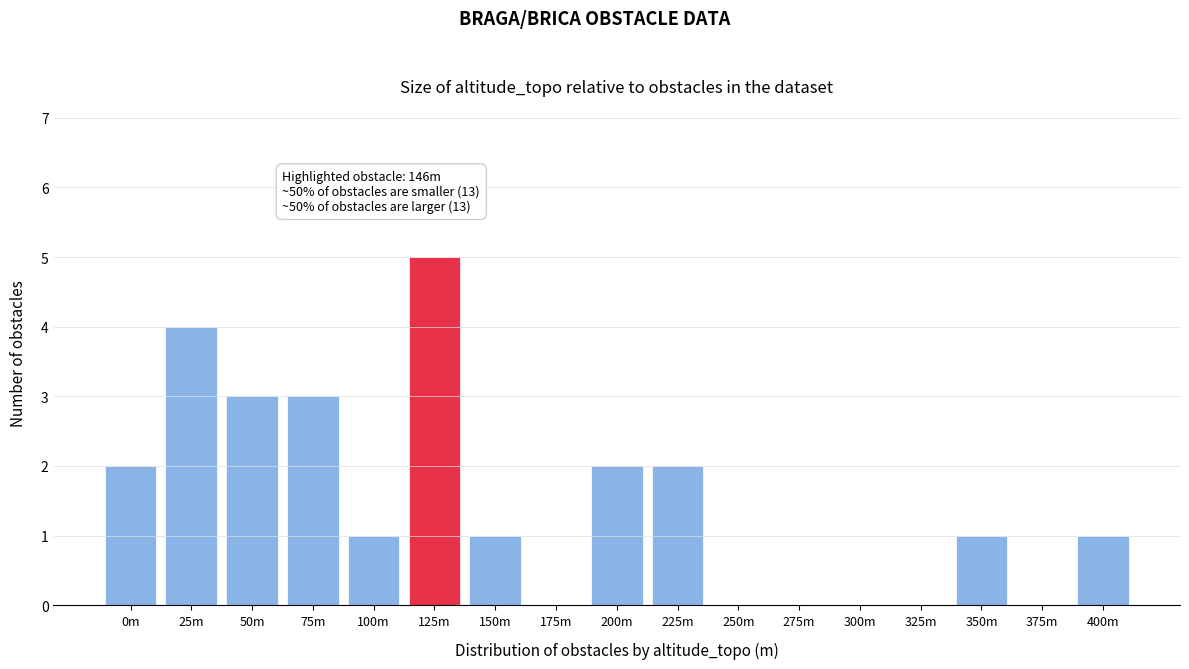

Reading left to right, list all the values displayed in this chart.

0m=2	25m=4	50m=3	75m=3	100m=1	125m=5	150m=1	175m=0	200m=2	225m=2	250m=0	275m=0	300m=0	325m=0	350m=1	375m=0	400m=1